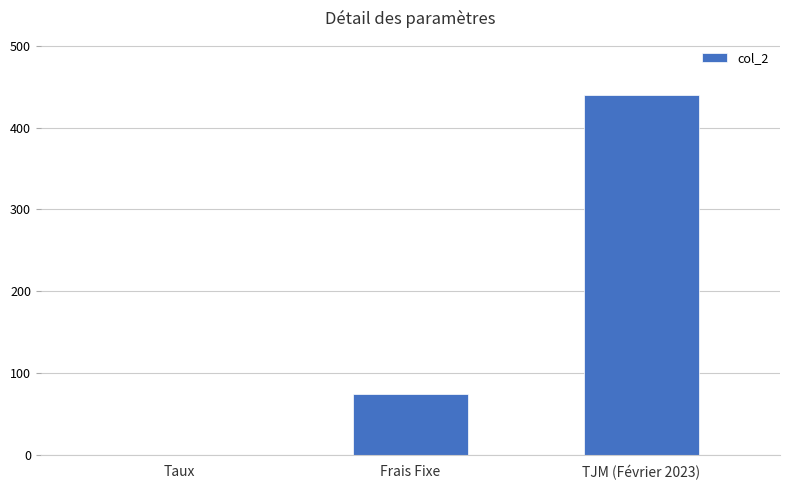

Reading right to left, list all the values displayed in this chart.

440.0	75.0	0.1